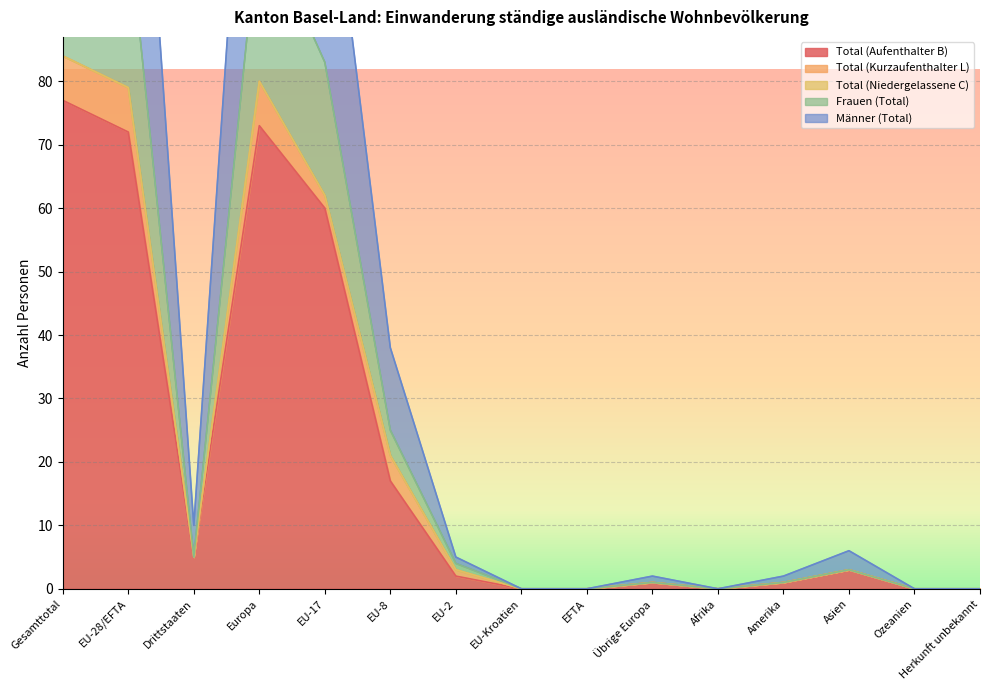

How many interior local valleys does the Total (Aufenthalter B) series have?

2